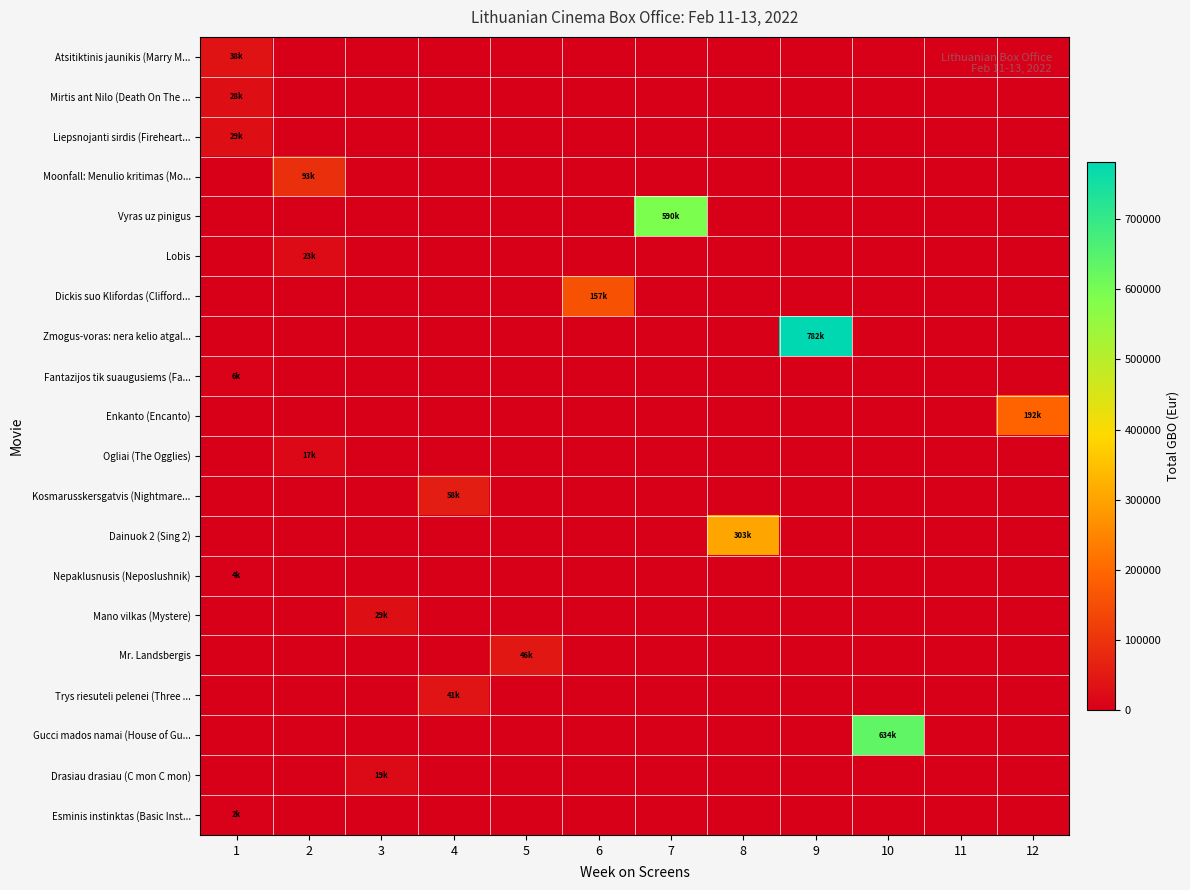

List the series in order of their peak value, highest first.

Zmogus-voras: nera kelio atgal..., Gucci mados namai (House of Gu..., Vyras uz pinigus, Dainuok 2 (Sing 2), Enkanto (Encanto), Dickis suo Klifordas (Clifford..., Moonfall: Menulio kritimas (Mo..., Kosmarusskersgatvis (Nightmare..., Mr. Landsbergis, Trys riesuteli pelenei (Three ..., Atsitiktinis jaunikis (Marry M..., Liepsnojanti sirdis (Fireheart..., Mano vilkas (Mystere), Mirtis ant Nilo (Death On The ..., Lobis, Drasiau drasiau (C mon C mon), Ogliai (The Ogglies), Fantazijos tik suaugusiems (Fa..., Nepaklusnusis (Neposlushnik), Esminis instinktas (Basic Inst...